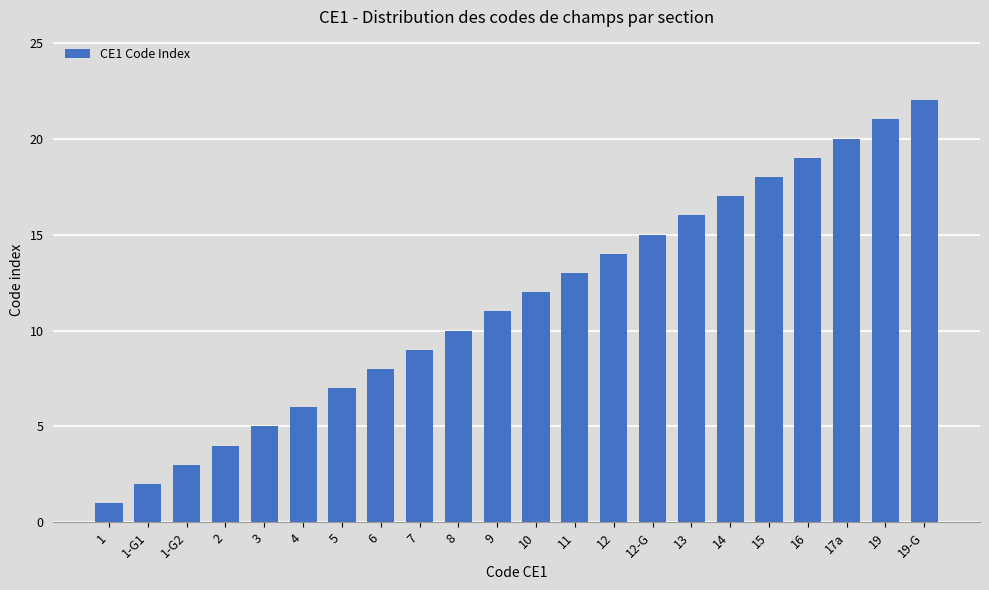

What is the change in value from 4 to 5?

+1